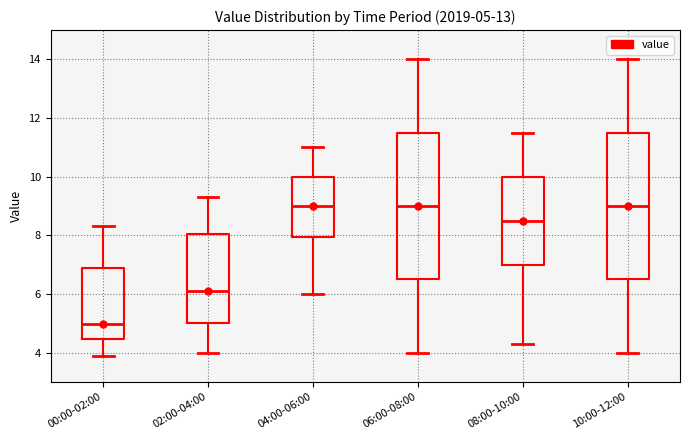

Which box has the lowest median line?

00:00-02:00